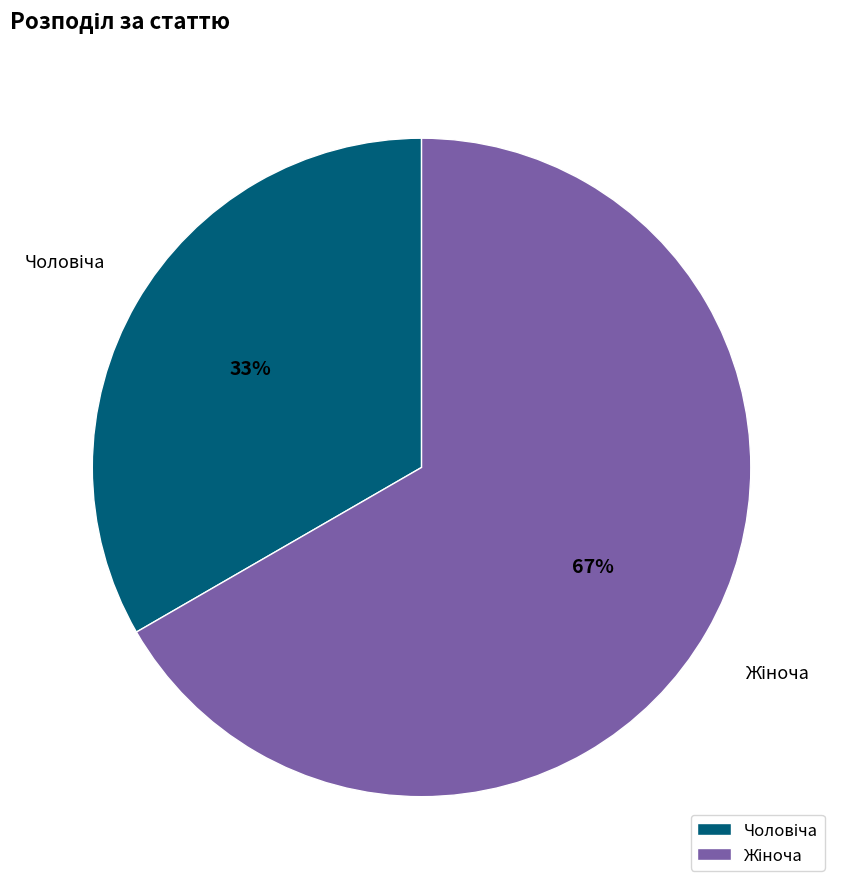

To the nearest percent, what is the average slice percentage?

50%